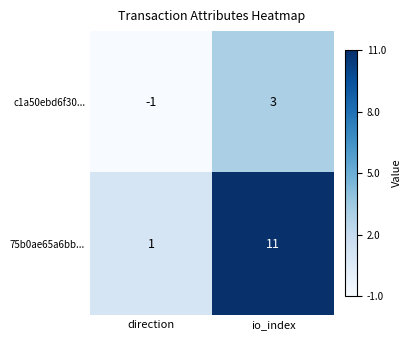

Which series has the largest total across all categories?

75b0ae65a6bb...